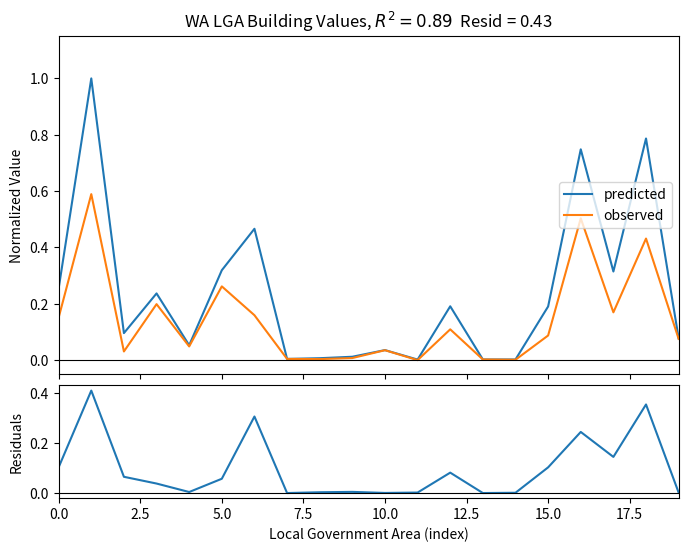

How many interior local valleys does the residuals series have?

5